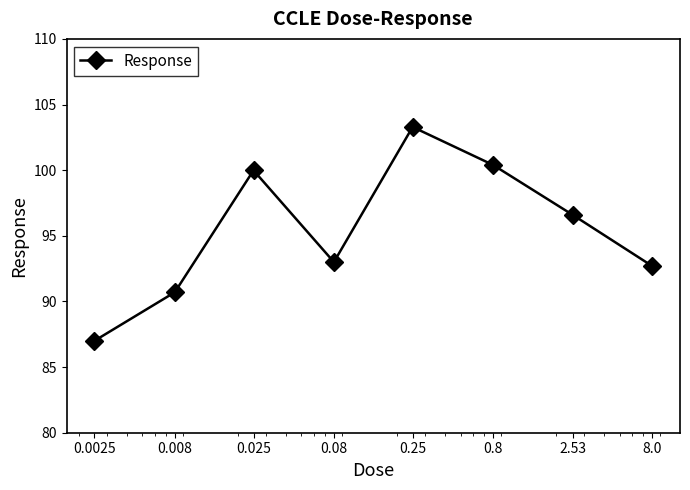

What is the sum of all values?

763.7